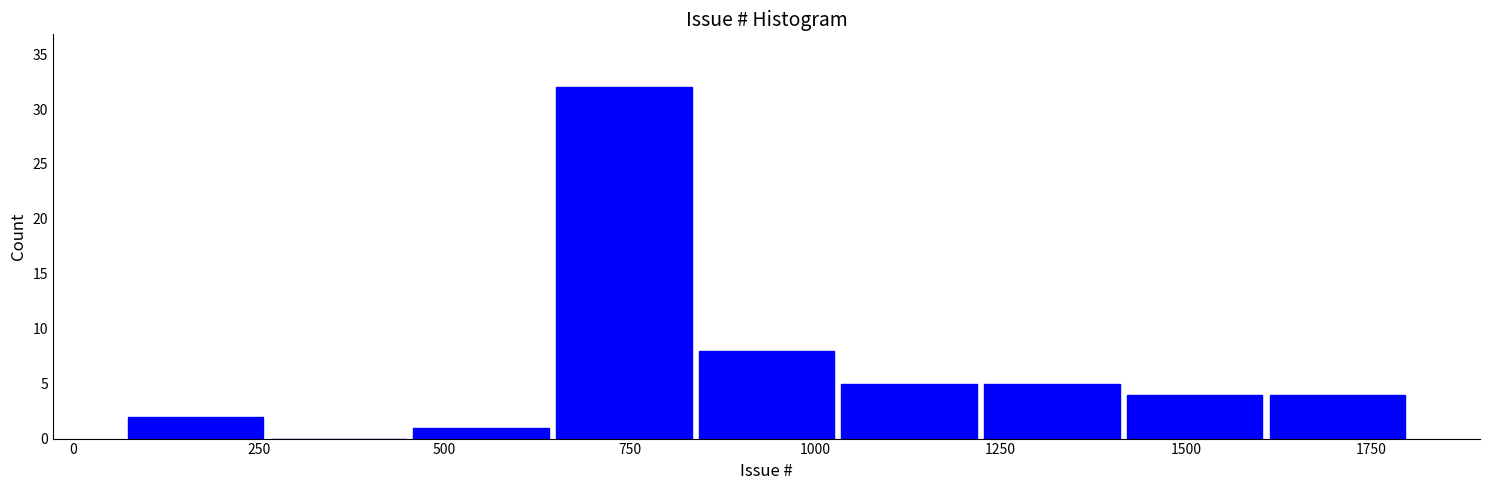

Read against the x-axis, roughly where is the centre of the tallest bar?

750